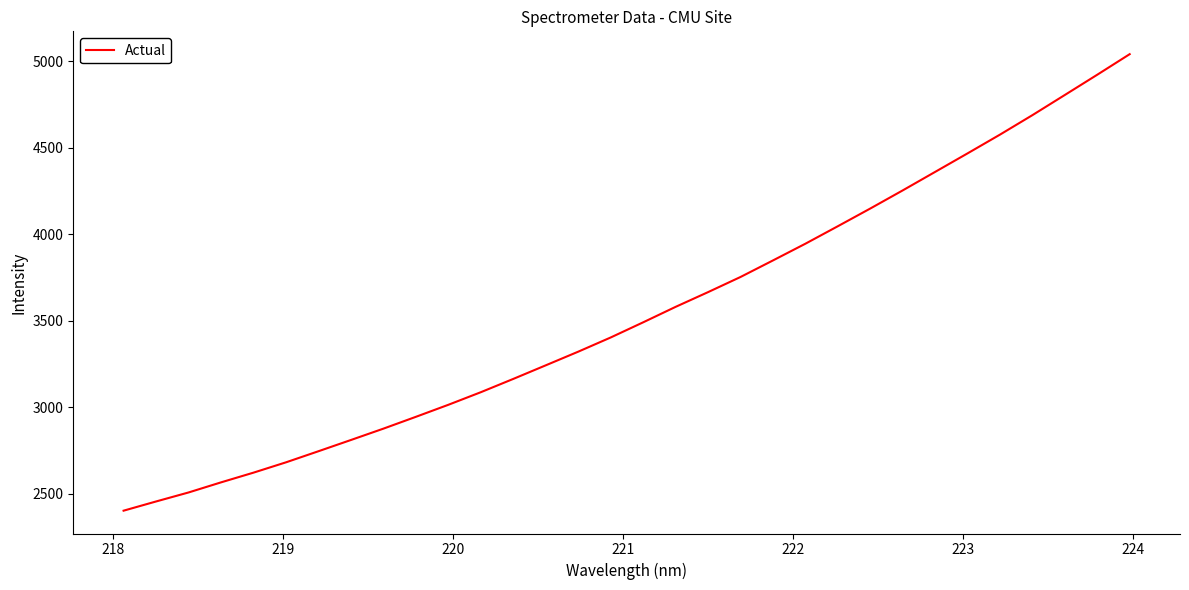

What is the difference between the maximum and minimum values?

2638.7